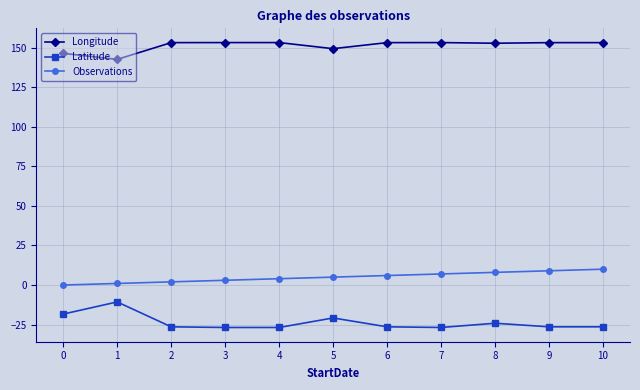

True or false: Longitude and Latitude intersect in this chart.

False